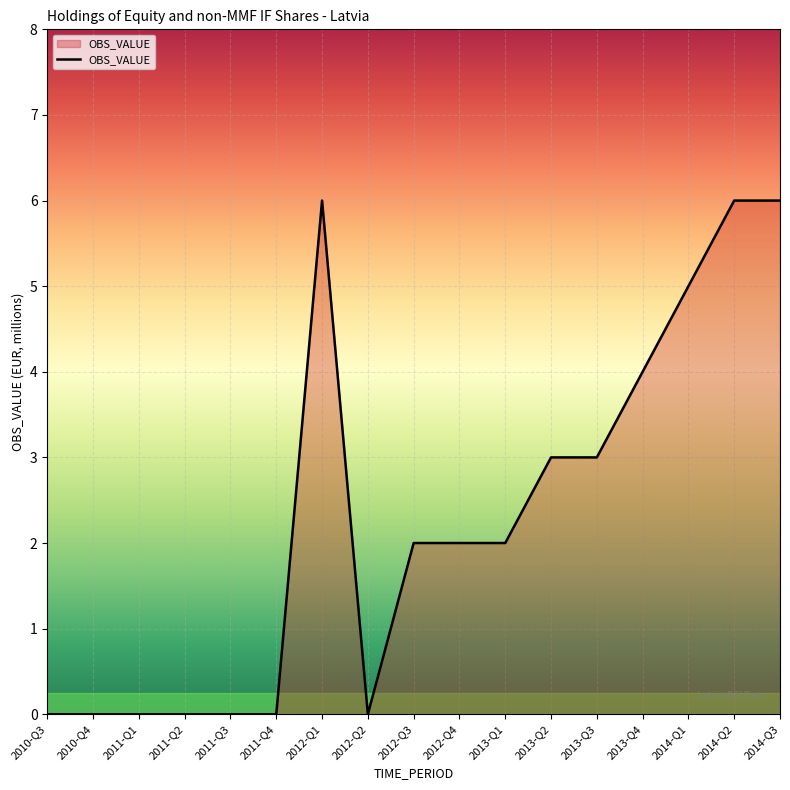

The chart shows a value of 2 at 2010-Q3. True or false?

False